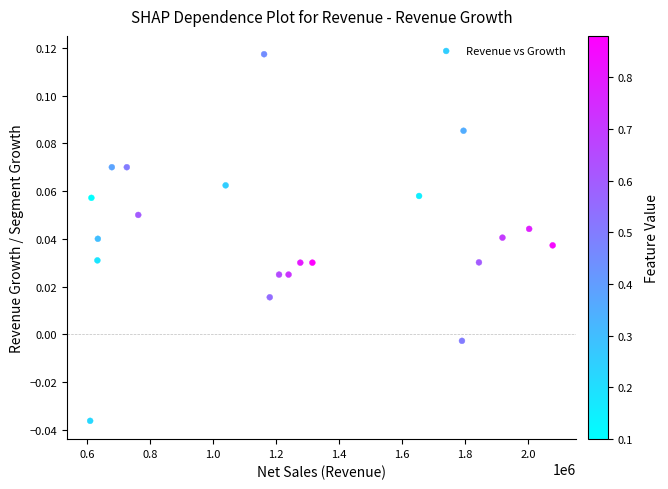

What is the range of X values (max minus min)?

1467878.3